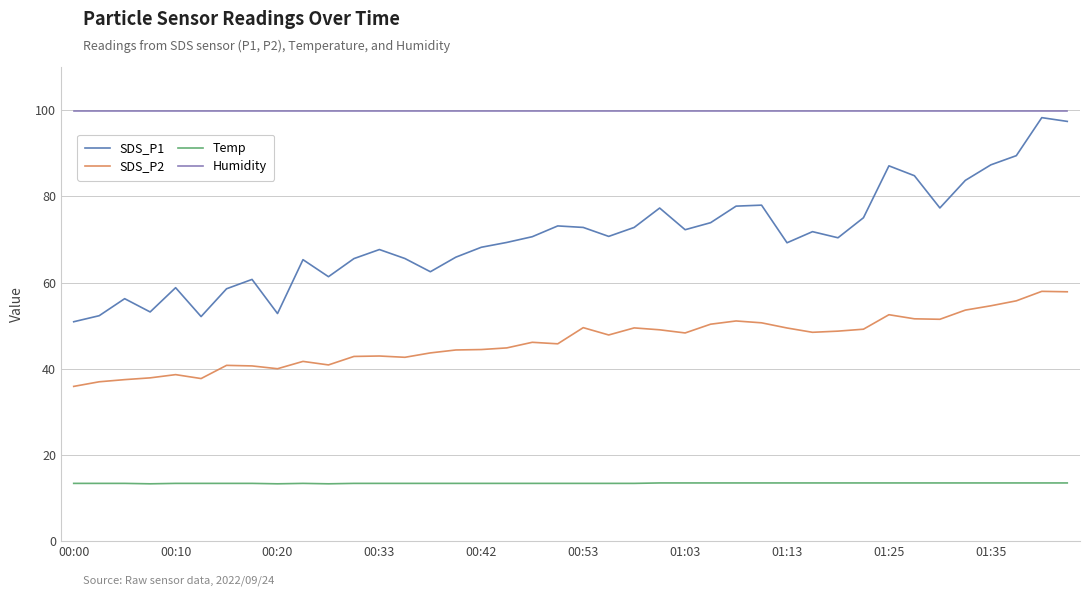

Which series has the largest range (max minus min)?

SDS_P1